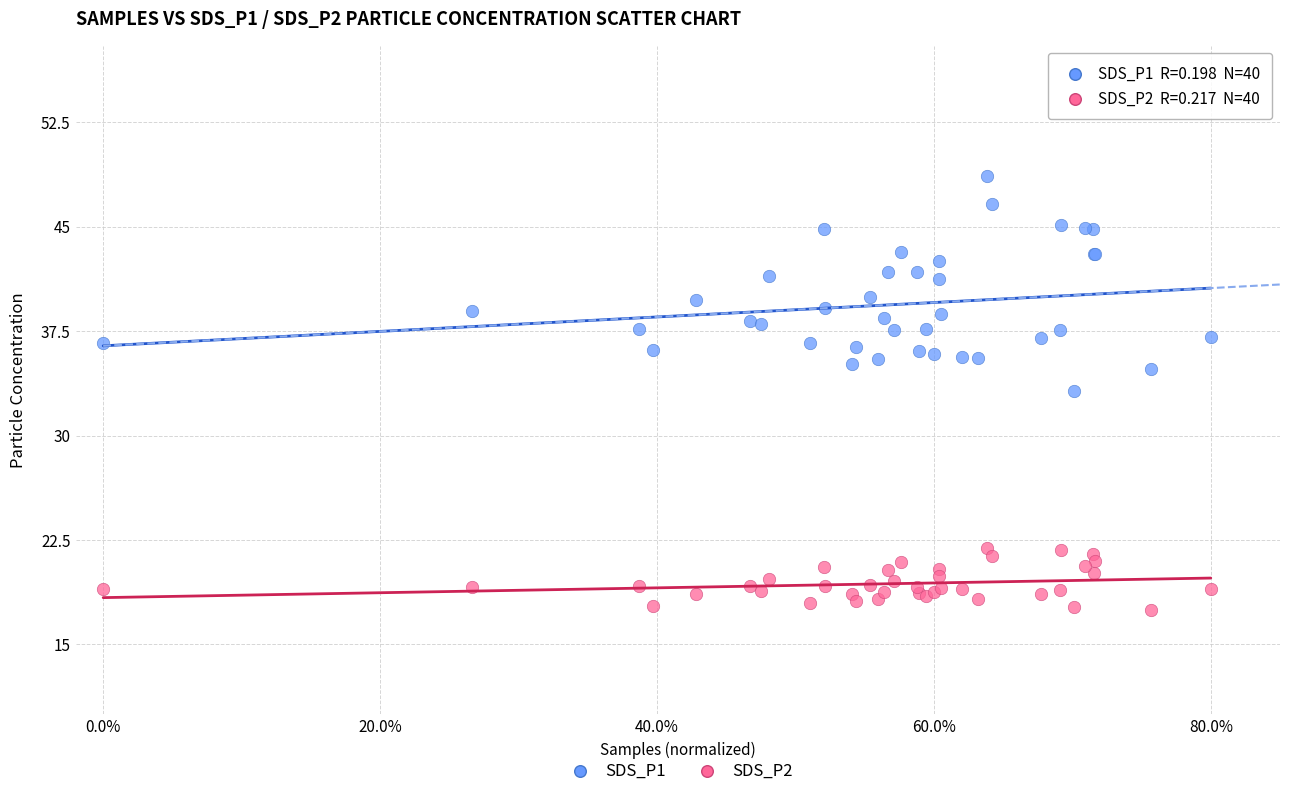

Which series has the largest Y range (max minus min)?

SDS_P1